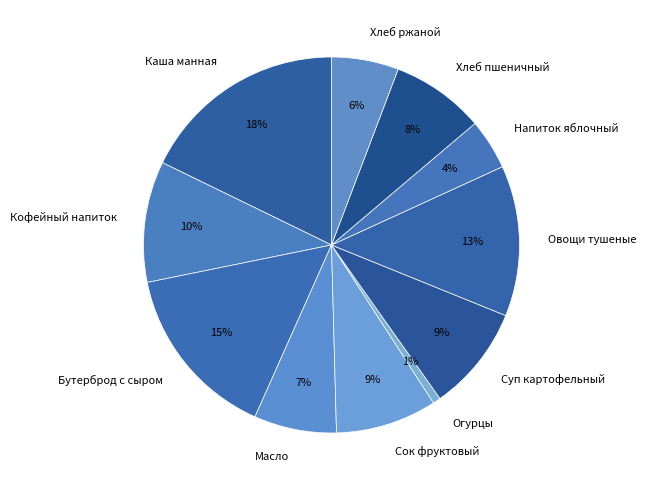

To the nearest percent, what portion does Кофейный напиток represent?

10%